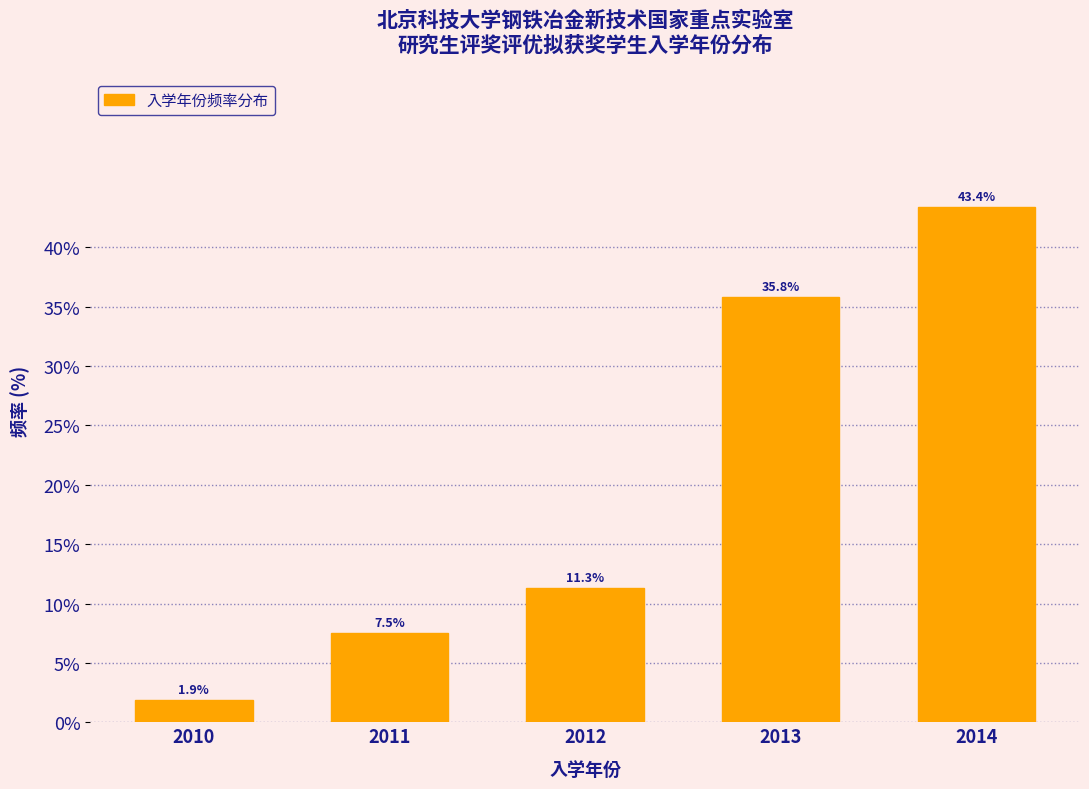

Reading left to right, transcribe all the data shown in this chart.

1.9	7.5	11.3	35.8	43.4